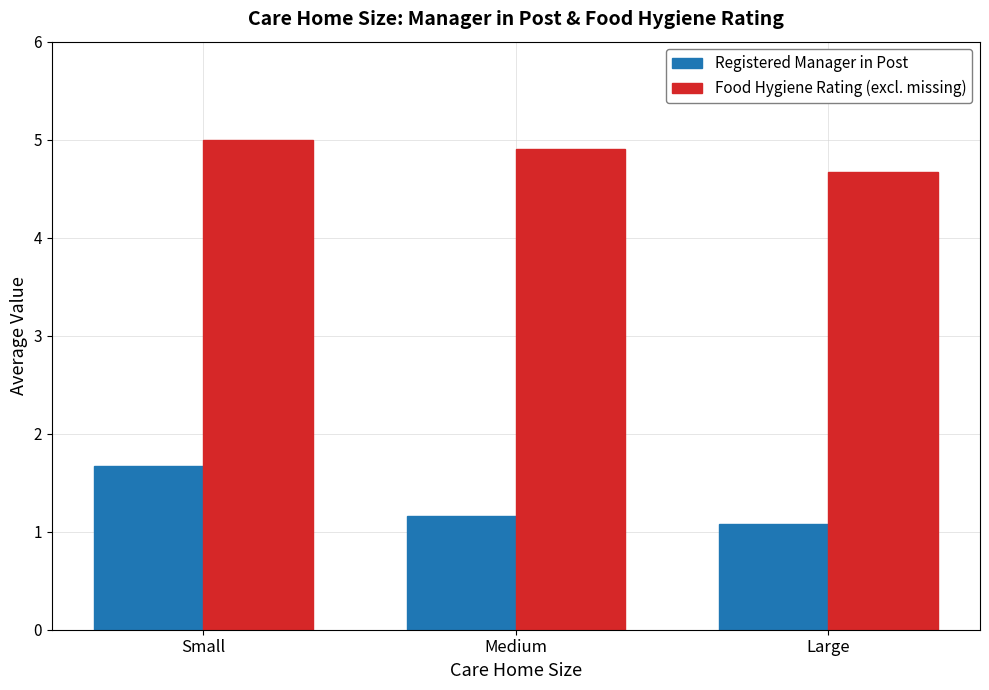

Where is Food Hygiene Rating (excl. missing) nearest to the value 4?

Large